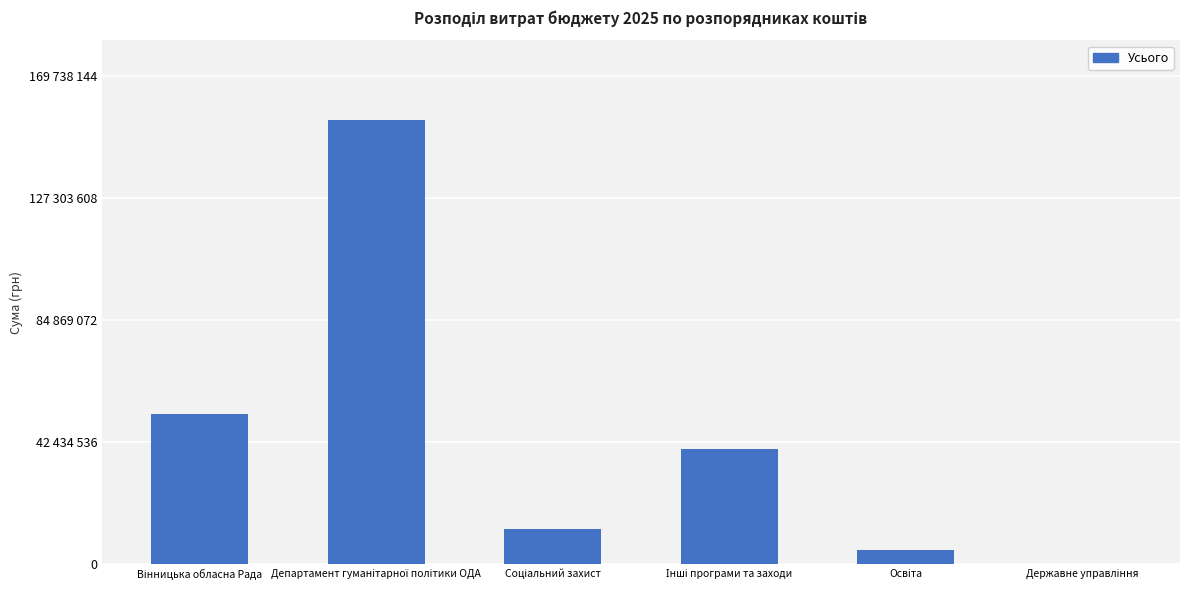

Is it true that the value at Соціальний захист is 2604986?

False